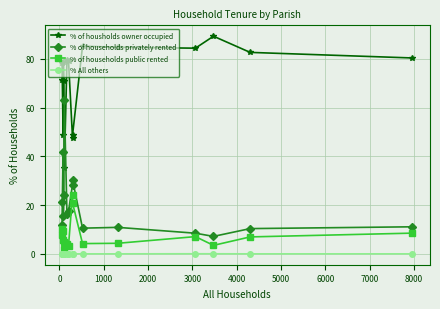

List the series in order of their peak value, lowest first.

% All others, % of households public rented, % of households privately rented, % of housholds owner occupied